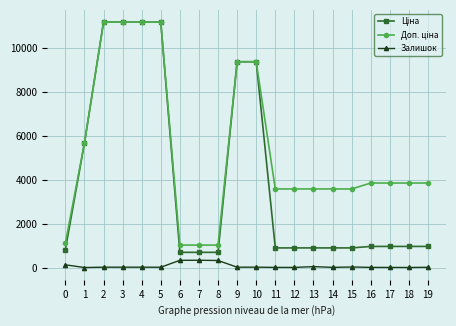

What is the total value across all series at 6?

2048.3